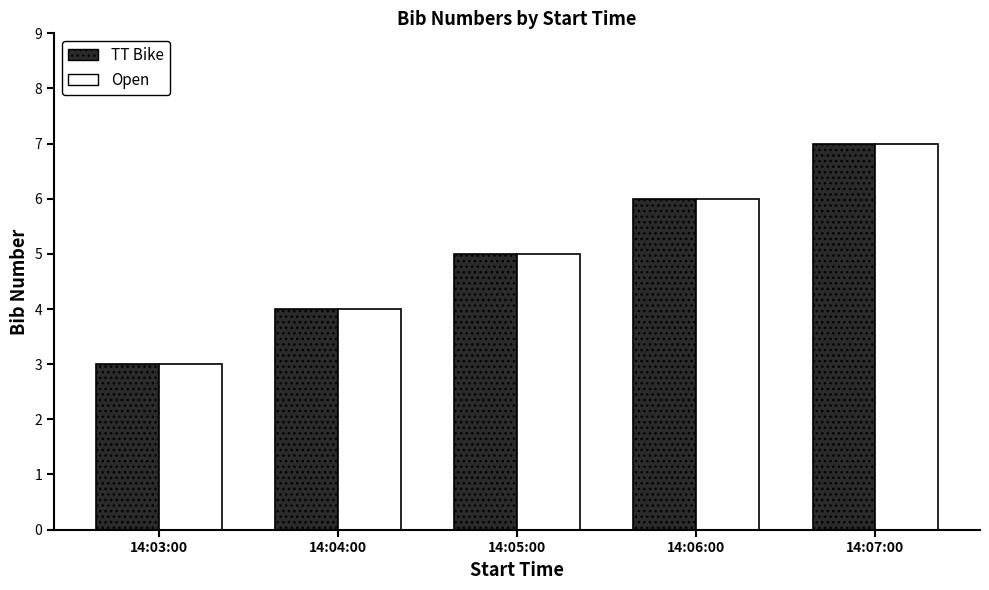

Rank the categories by TT Bike value from lowest to highest.

14:03:00, 14:04:00, 14:05:00, 14:06:00, 14:07:00